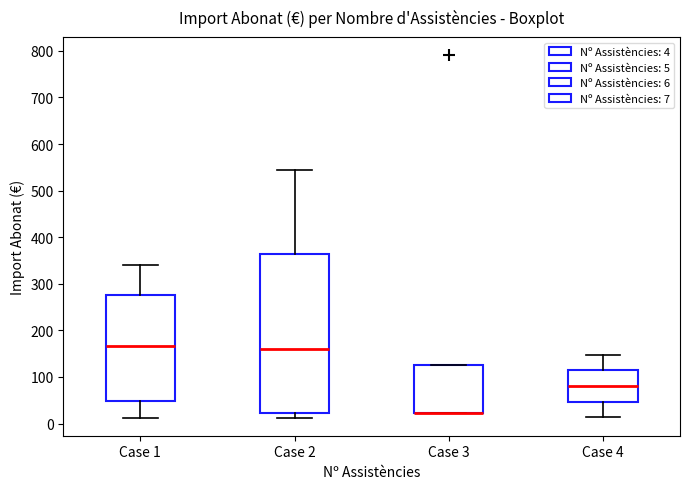

Where does the upper whisker of the box for Case 2 end on the y-axis? The values are not printed on the chart, so give them approximately, as read against the axis.

540